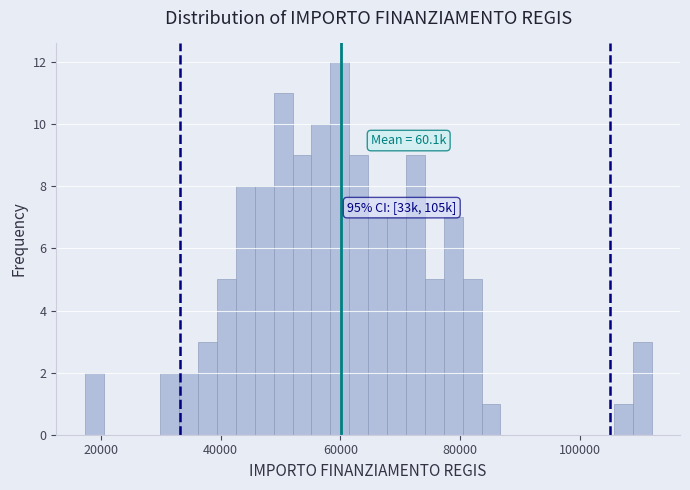

Around what value on the x-axis is the tallest bar? Give the approximate position of its centre, as read against the axis.

60000